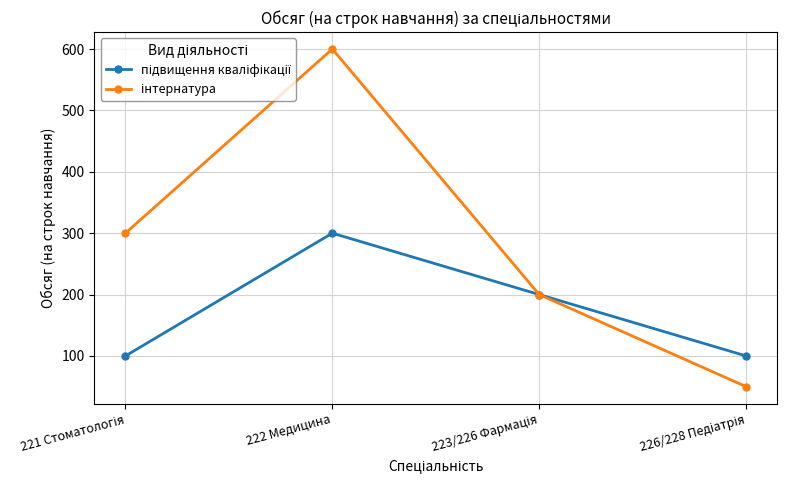

At how many categories does at least one series exceed 166?

3